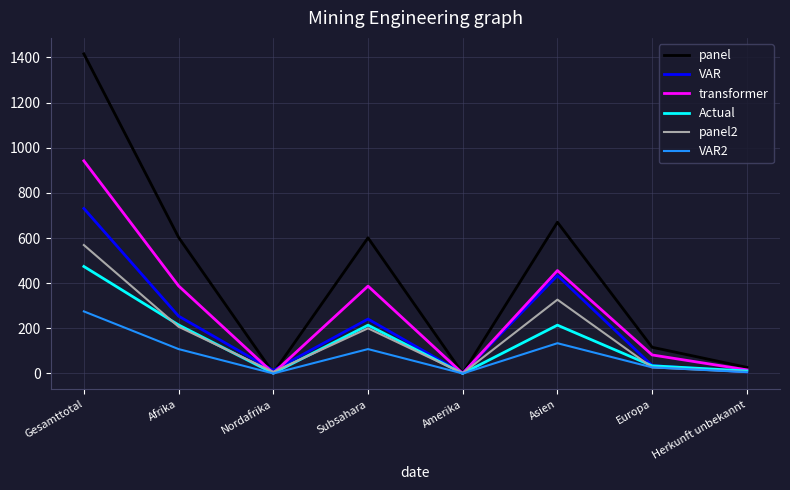

At which category does the chart reach its peak across all series?

Gesamttotal